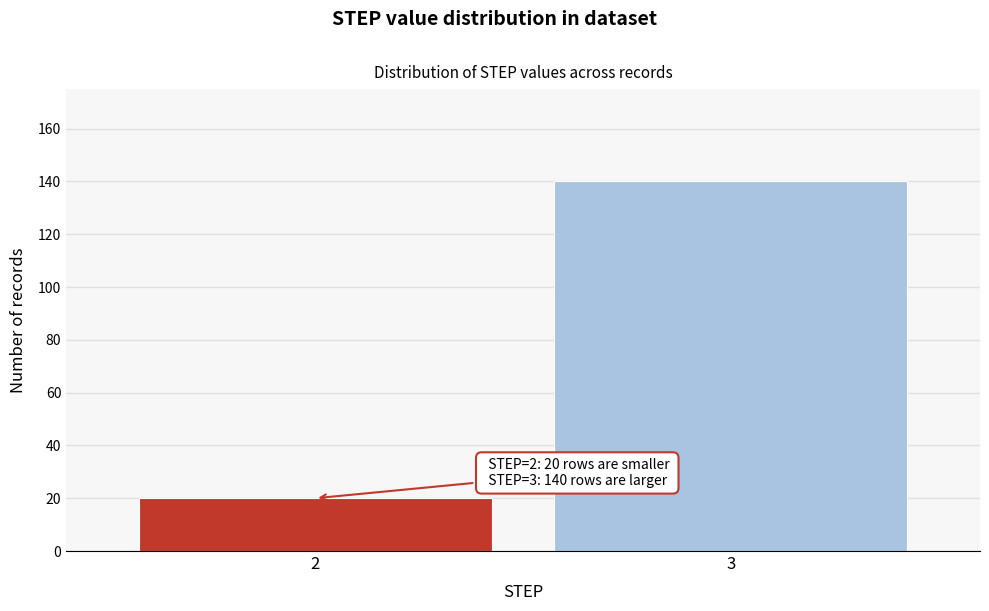

Reading left to right, what are all the values shown in this chart?

20	140